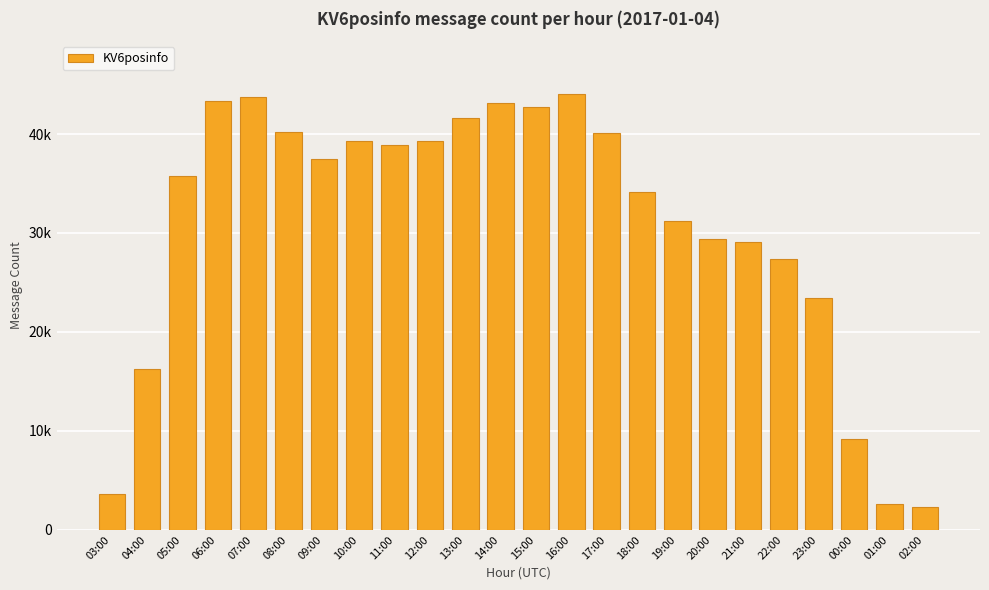

Rank the categories by value from highest to lowest.

16:00, 07:00, 06:00, 14:00, 15:00, 13:00, 08:00, 17:00, 12:00, 10:00, 11:00, 09:00, 05:00, 18:00, 19:00, 20:00, 21:00, 22:00, 23:00, 04:00, 00:00, 03:00, 01:00, 02:00